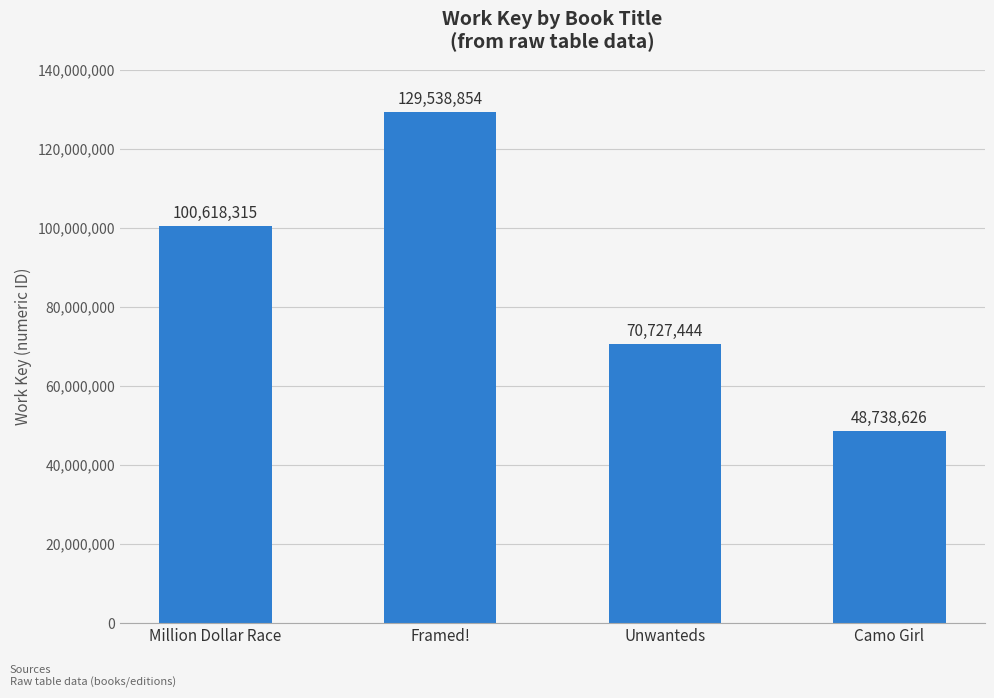

Reading right to left, transcribe all the data shown in this chart.

Camo Girl=48738626	Unwanteds=70727444	Framed!=129538854	Million Dollar Race=100618315